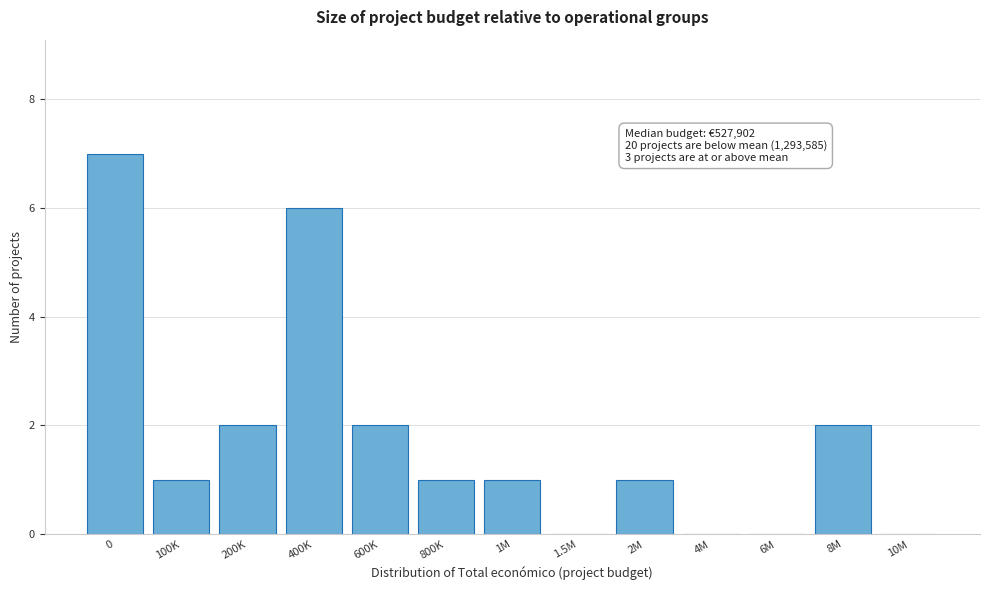

Reading left to right, extract all data points from this chart.

0=7	100K=1	200K=2	400K=6	600K=2	800K=1	1M=1	1.5M=0	2M=1	4M=0	6M=0	8M=2	10M=0